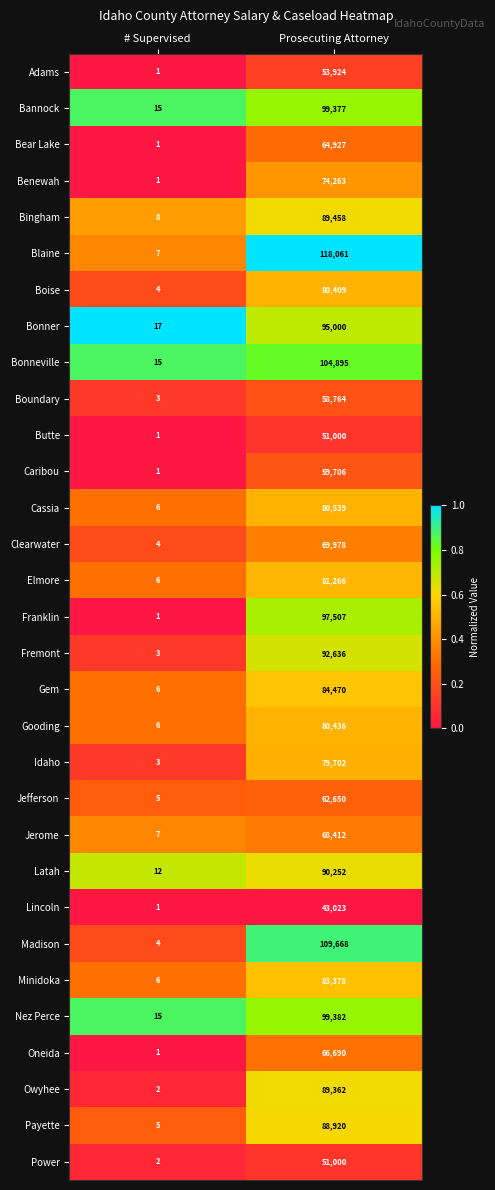

What is the sum of all Latah values?

90264